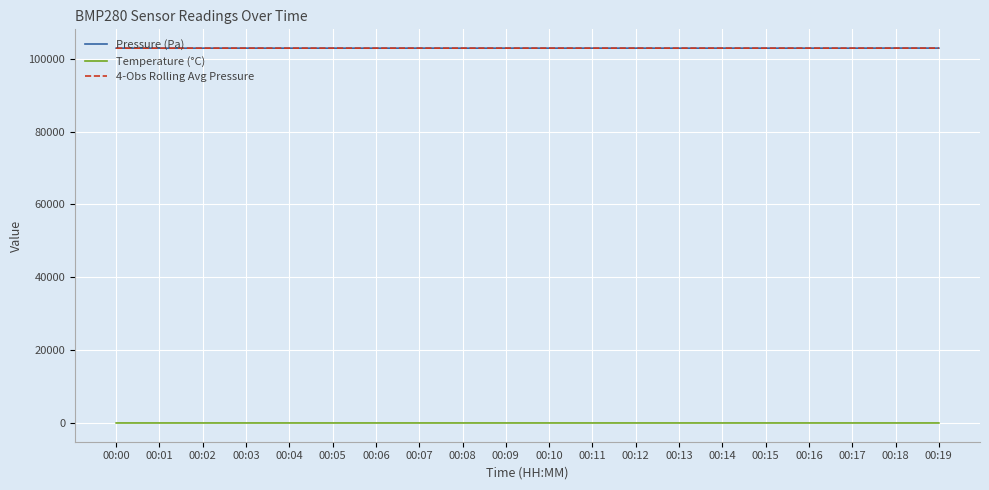

Is the value of Temperature (°C) at 00:09 greater than the value of 4-Obs Rolling Avg Pressure at 00:02?

No